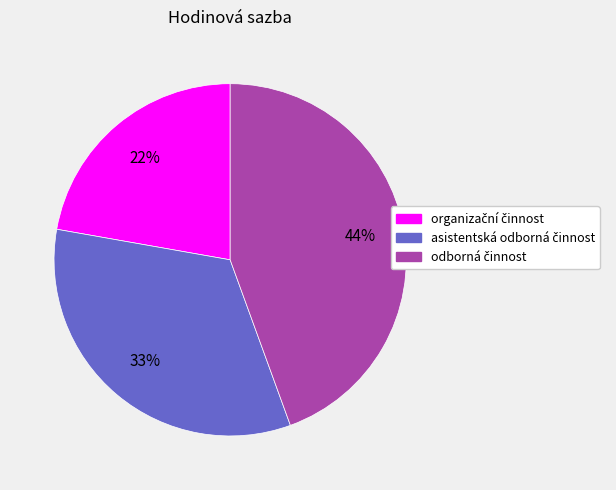

Does any single category account for the majority?

No